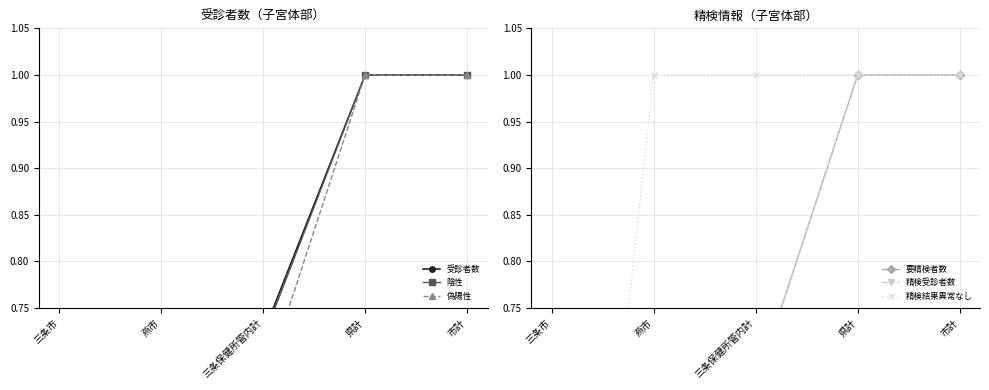

What value does the 精検受診者数 series have at 燕市?

0.7